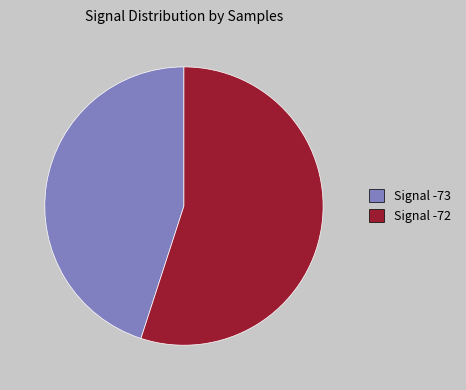

Is there any slice that represents more than half of the pie?

Yes